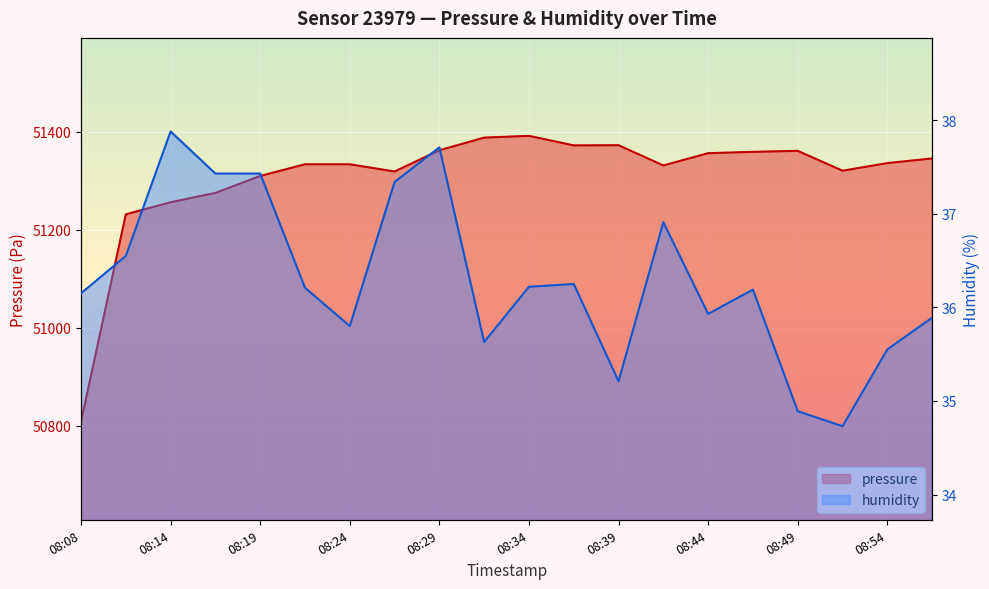

How many categories are shown in the chart?

20